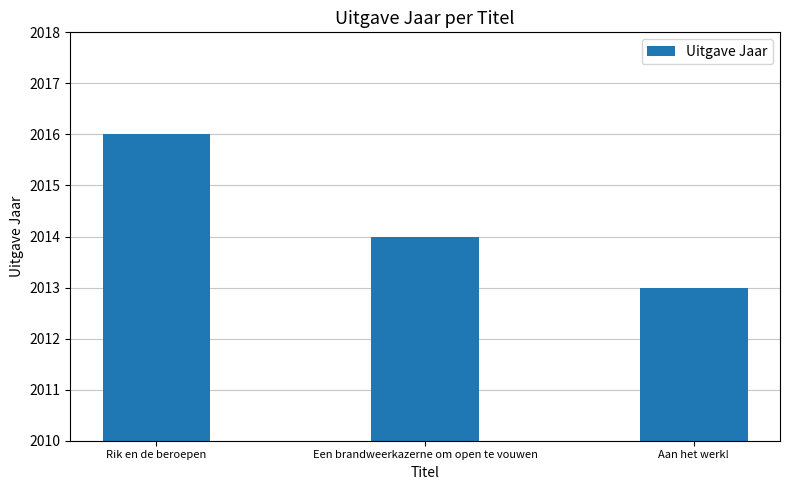

What is the difference between the maximum and minimum values?

3